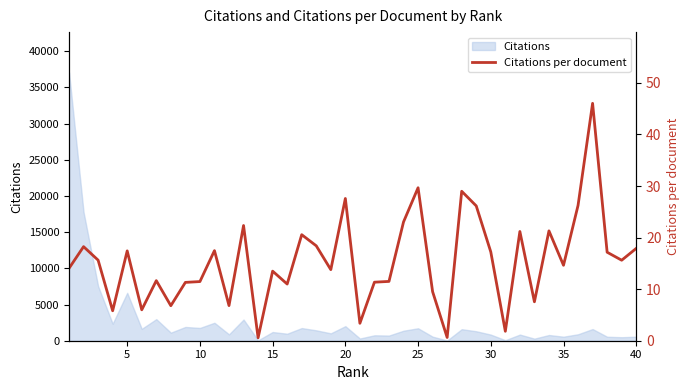

Is it true that the value at 10 is 10.6?

False